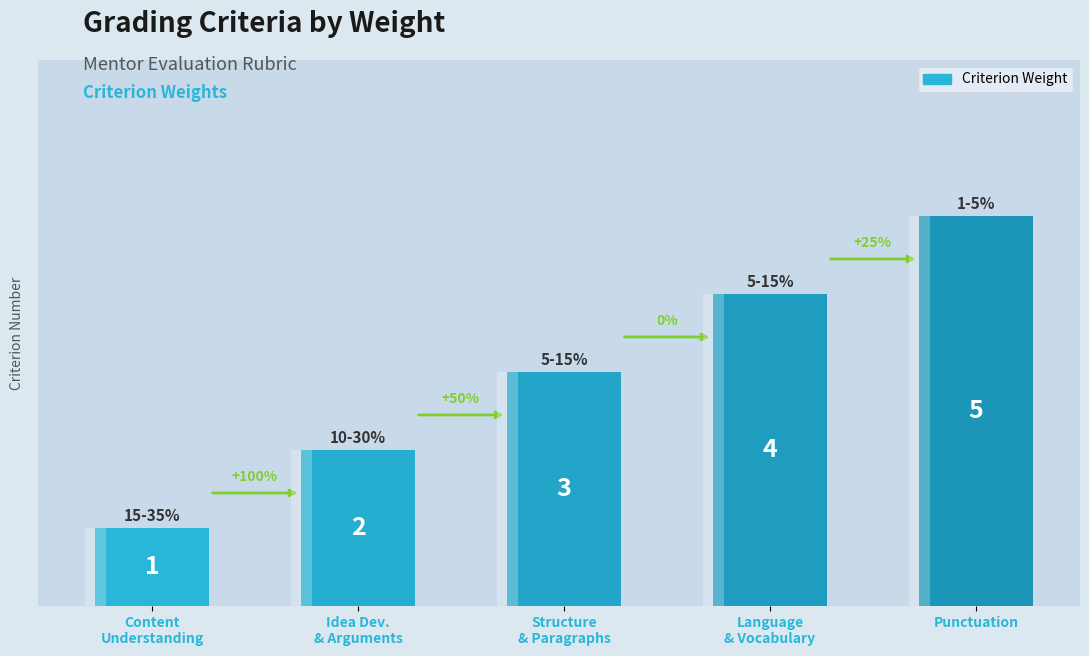

What is the maximum value shown in the chart?

5